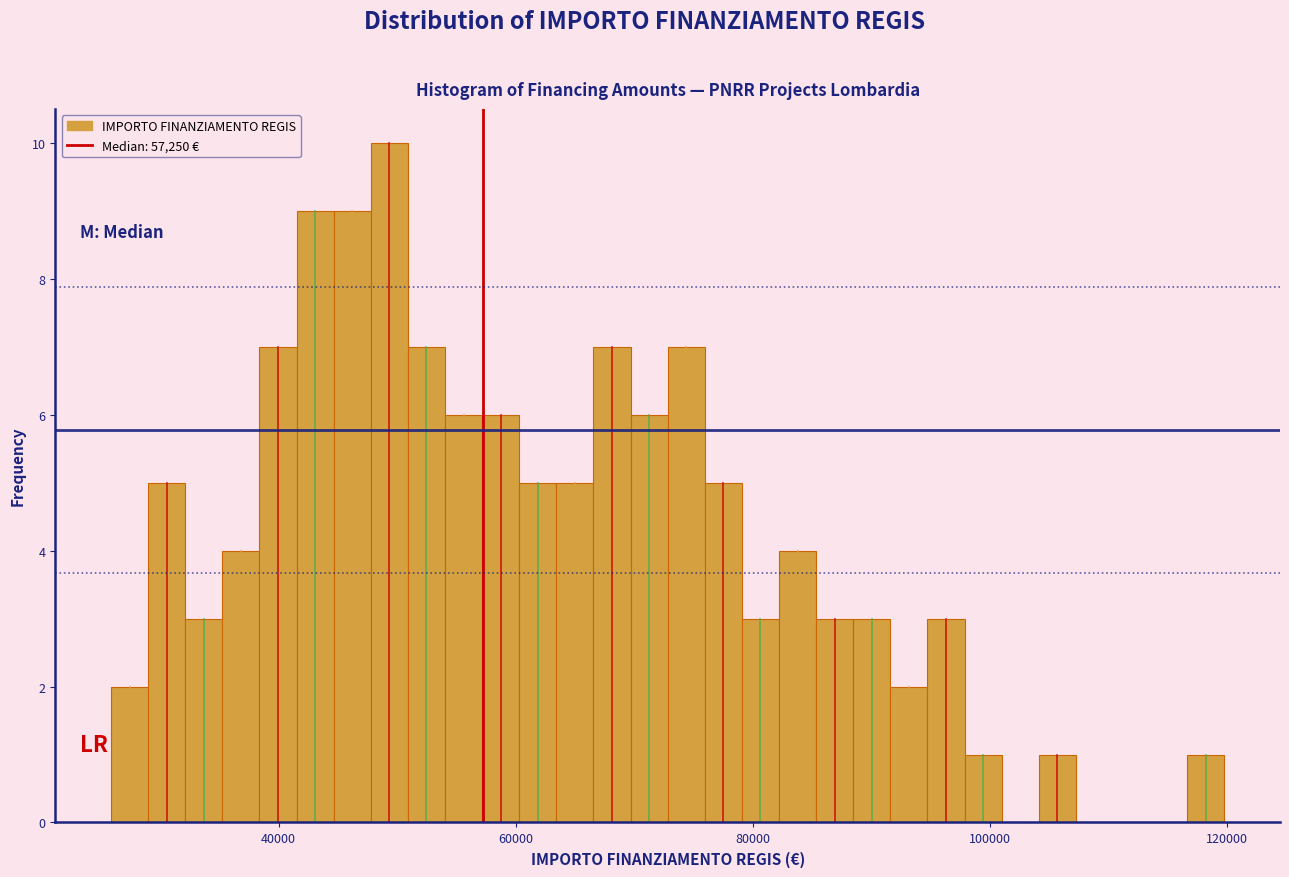

Read against the x-axis, roughly where is the centre of the tallest bar?

50000